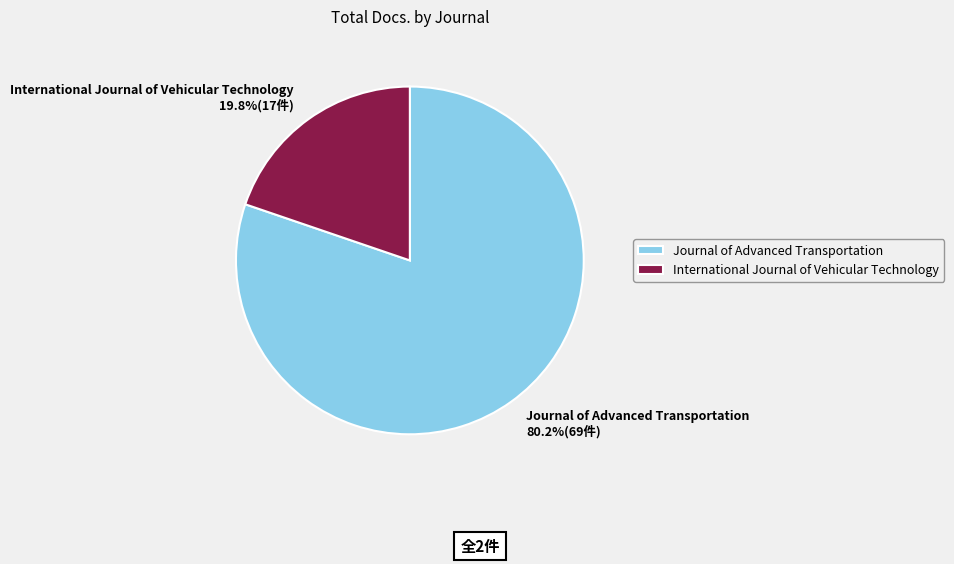

To the nearest percent, what is the combined percentage of Journal of Advanced Transportation and International Journal of Vehicular Technology?

100%